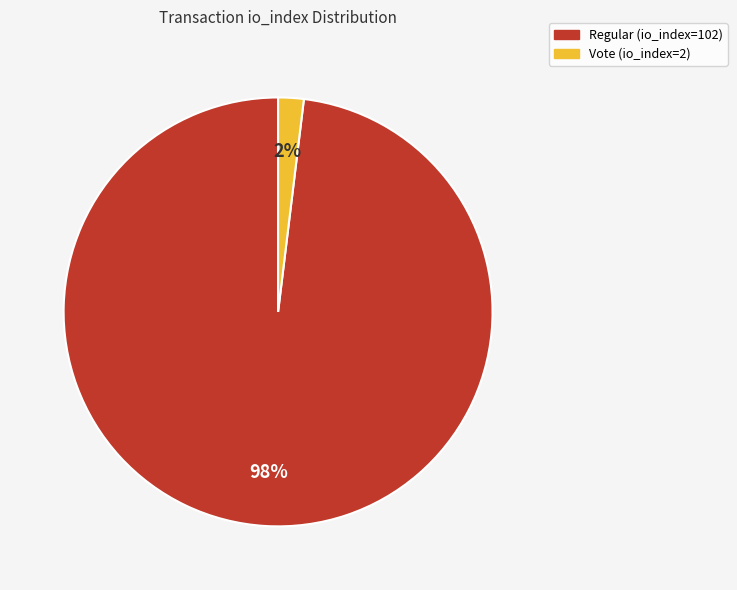

Which has a higher value, Regular (io_index=102) or Vote (io_index=2)?

Regular (io_index=102)